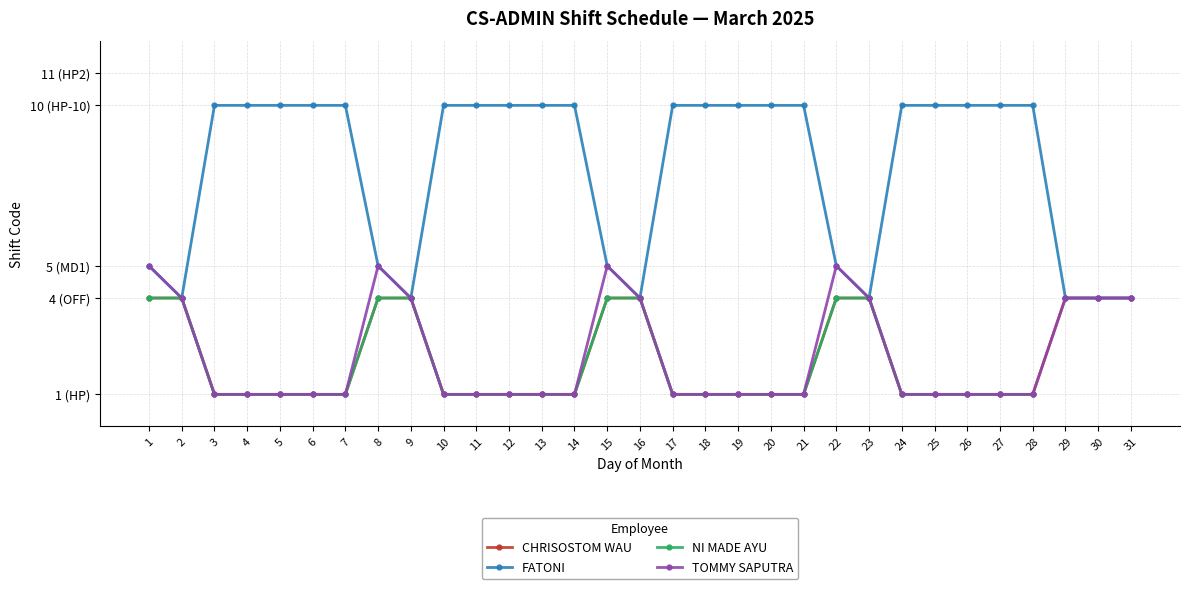

What is the value of the CHRISOSTOM WAU point at the 21st from the left?

1.0